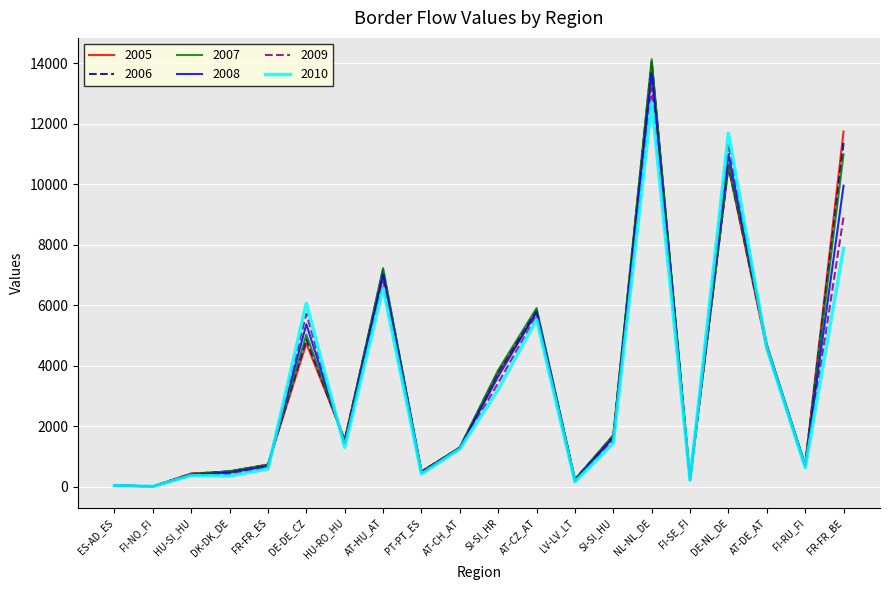

What is the total value across all series at FI-RU_FI?

4078